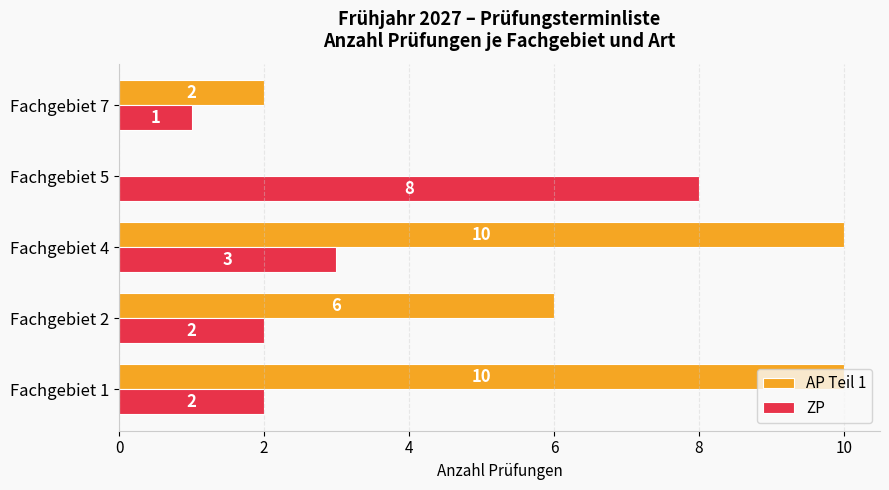

What is the sum of all AP Teil 1 values?

28